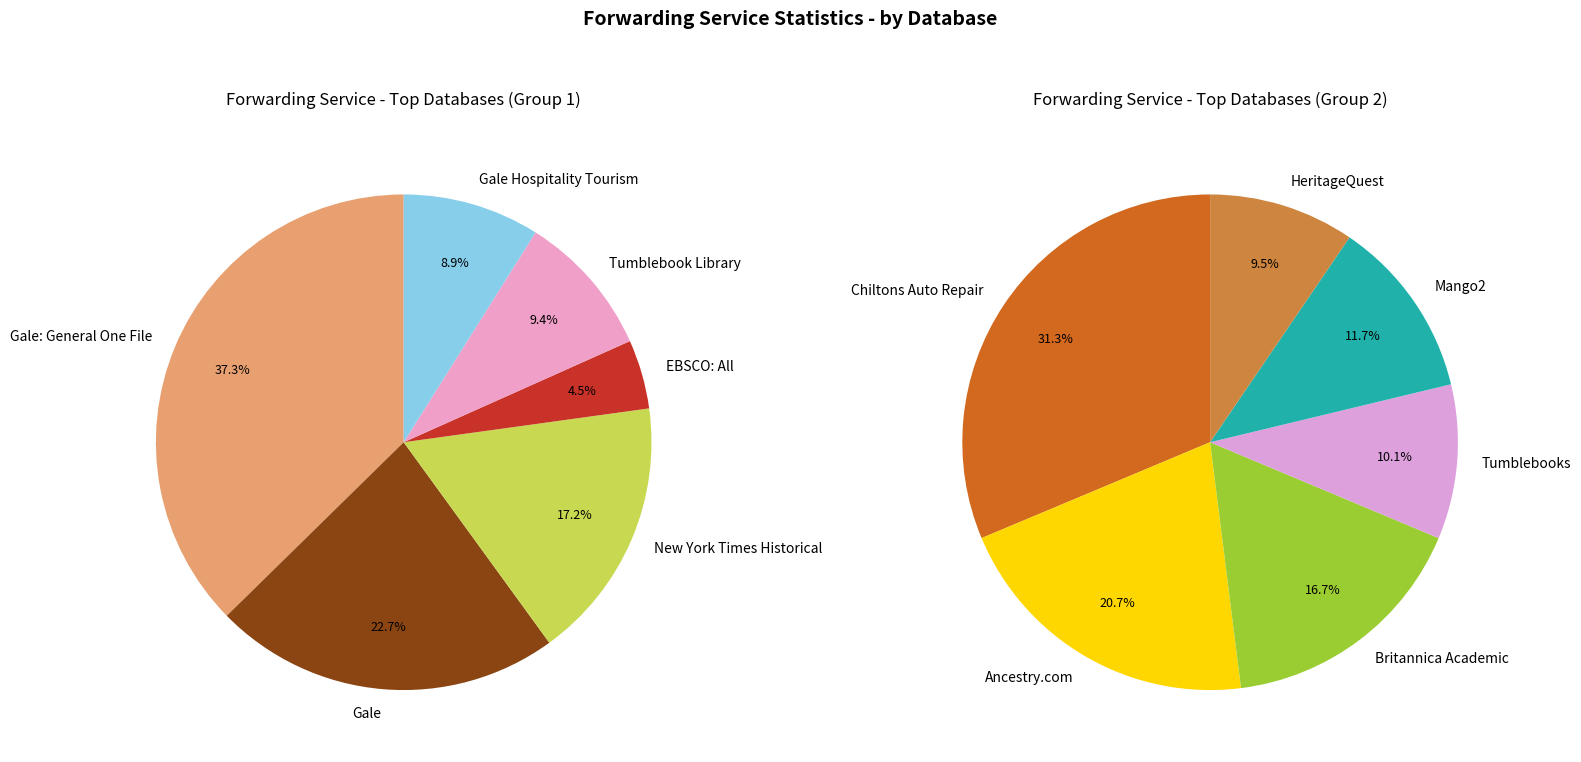

The Chiltons Auto Repair slice represents 1% of the pie. True or false?

False